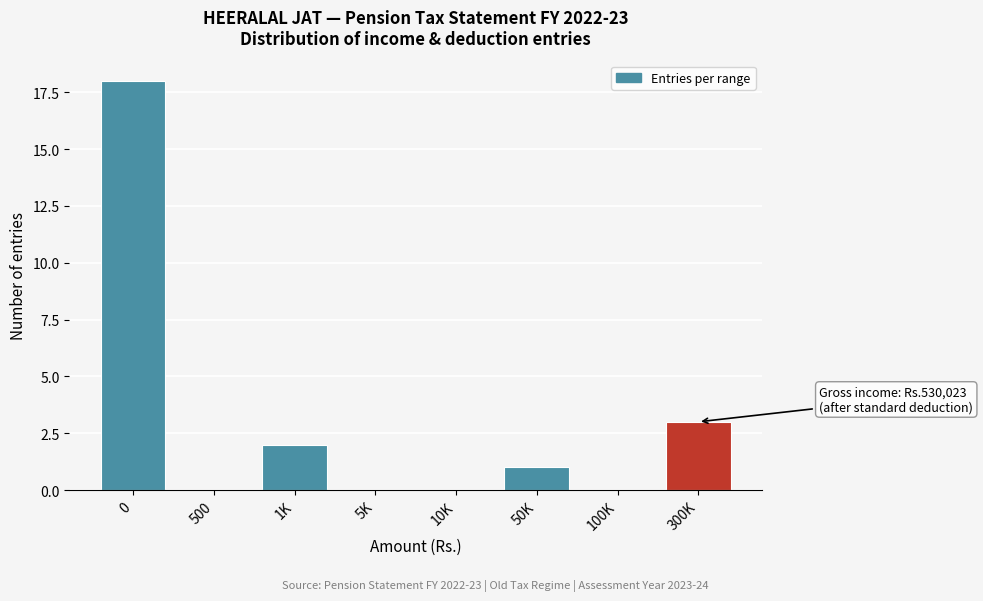

Reading right to left, what are all the values shown in this chart?

300K=3	100K=0	50K=1	10K=0	5K=0	1K=2	500=0	0=18